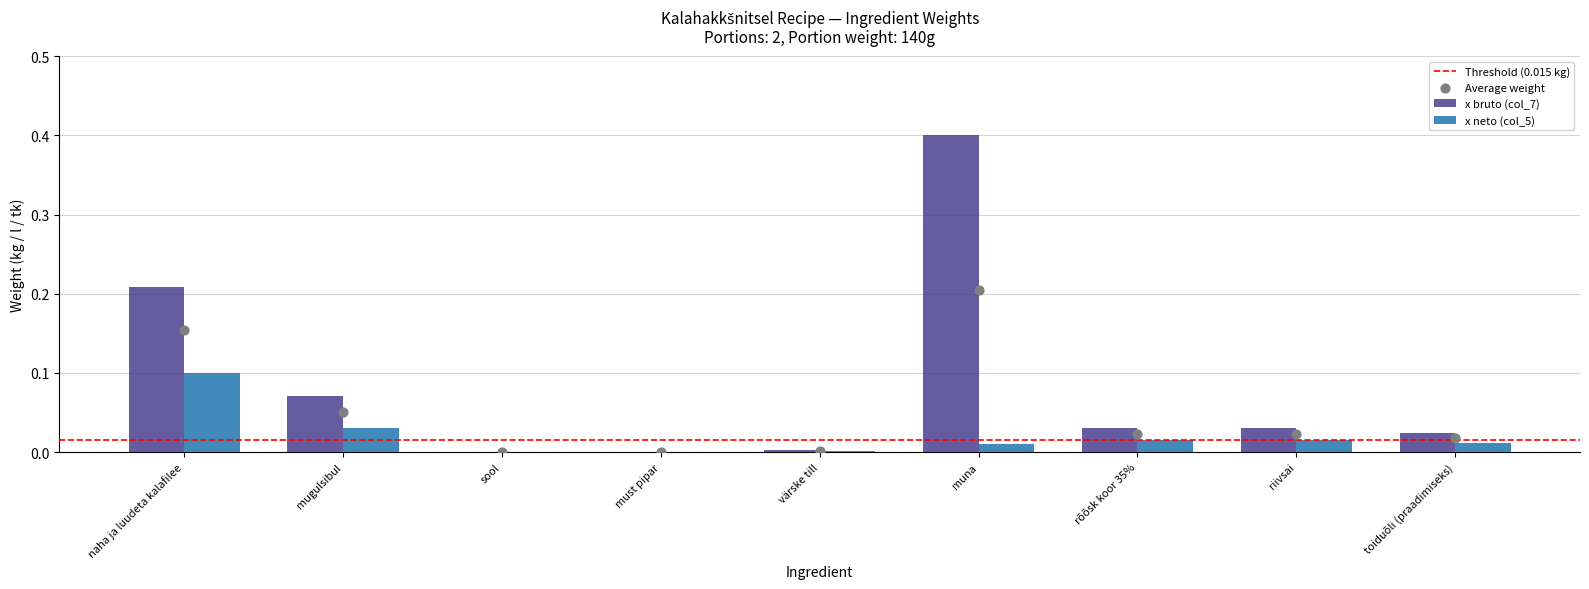

Is the value of x neto (col_5) at toiduõli (praadimiseks) greater than the value of x bruto (col_7) at sool?

Yes